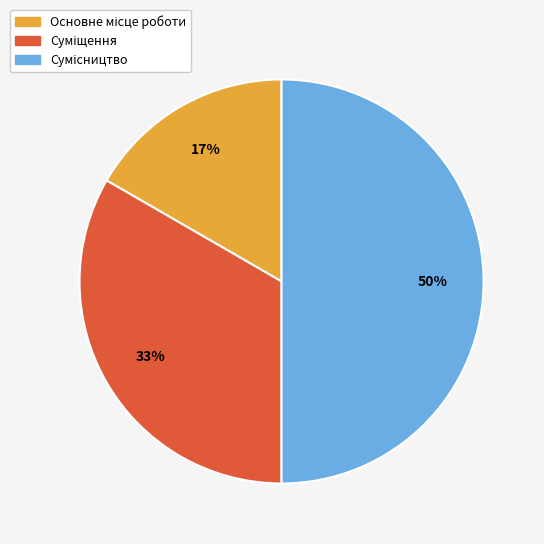

To the nearest percent, what is the difference between the largest and smallest slice percentages?

33%